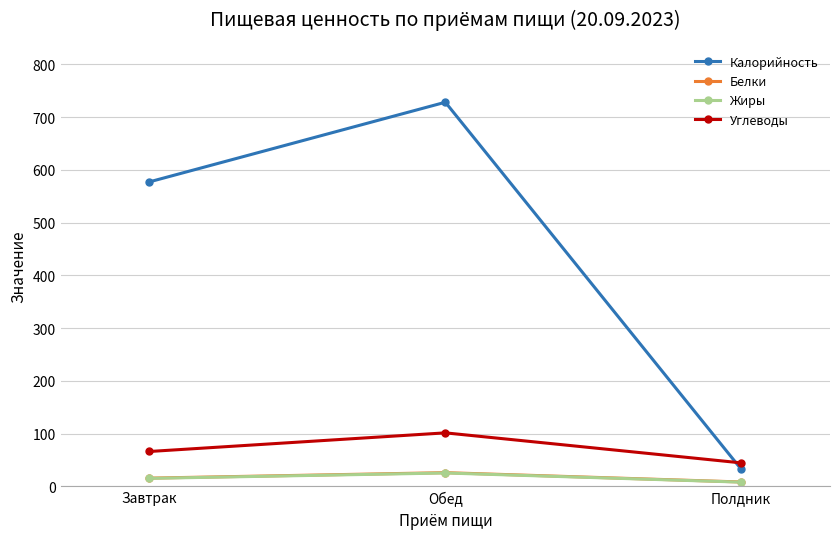

What are all the series names shown in the legend?

Калорийность, Белки, Жиры, Углеводы